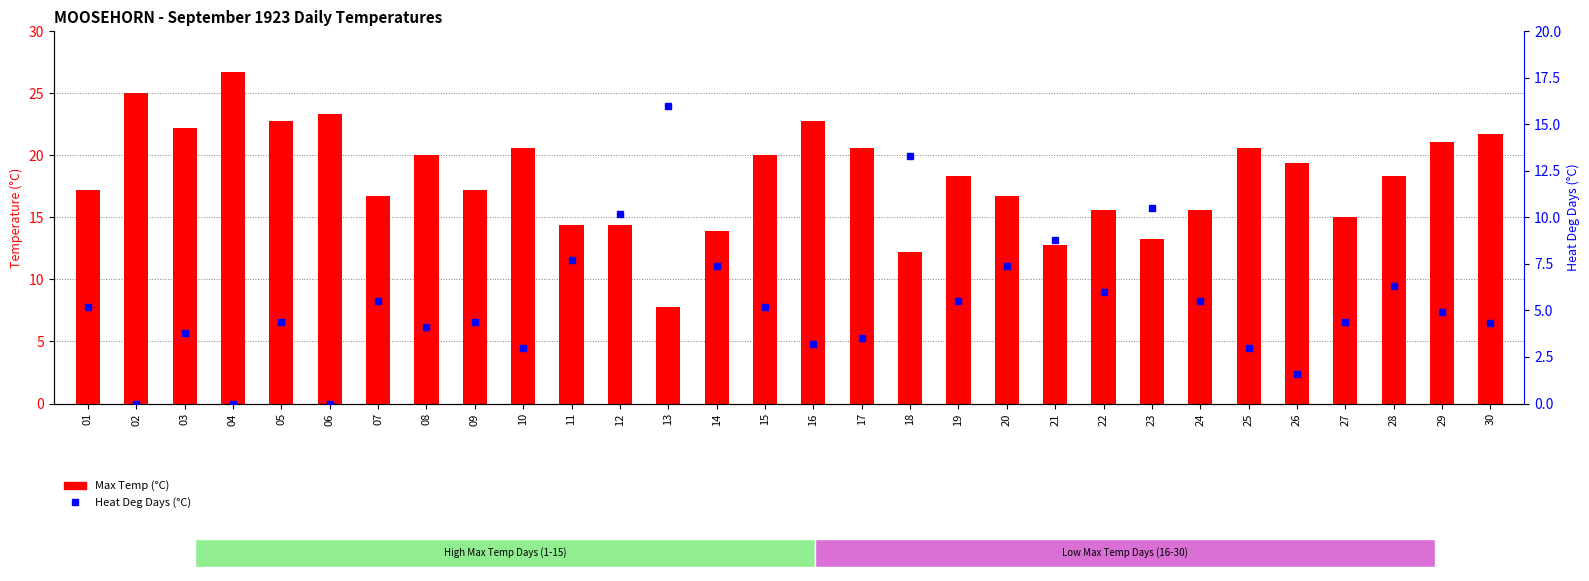

List the labels in order of Heat Deg Days (°C) value, largest first.

13, 18, 23, 12, 21, 11, 14, 20, 28, 22, 07, 19, 24, 01, 15, 29, 05, 09, 27, 30, 08, 03, 17, 16, 10, 25, 26, 02, 04, 06